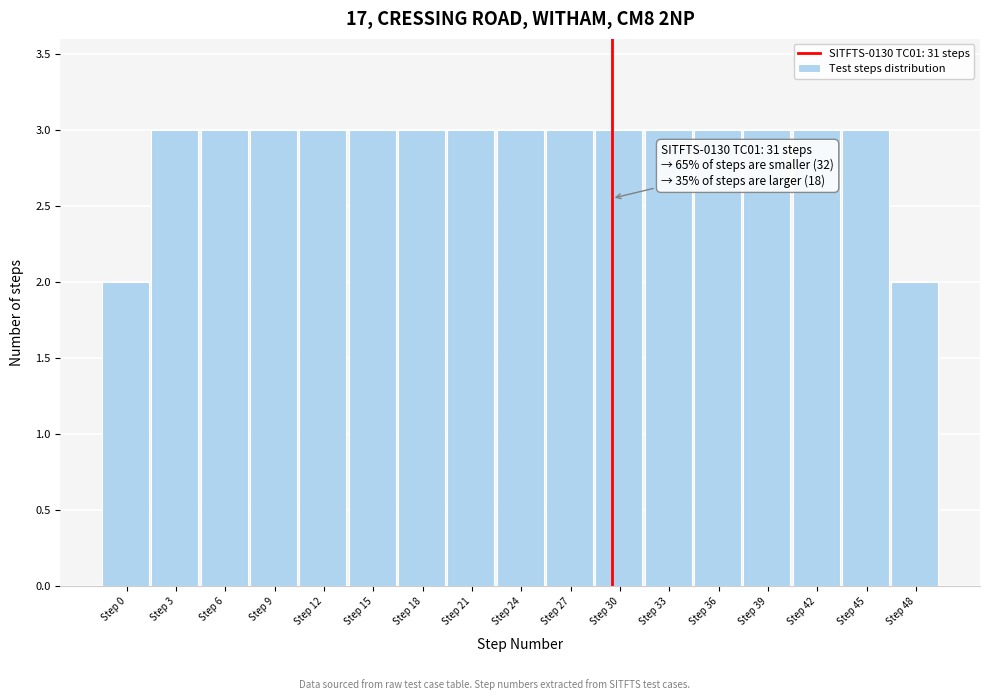

Reading left to right, extract all data points from this chart.

2	3	3	3	3	3	3	3	3	3	3	3	3	3	3	3	2